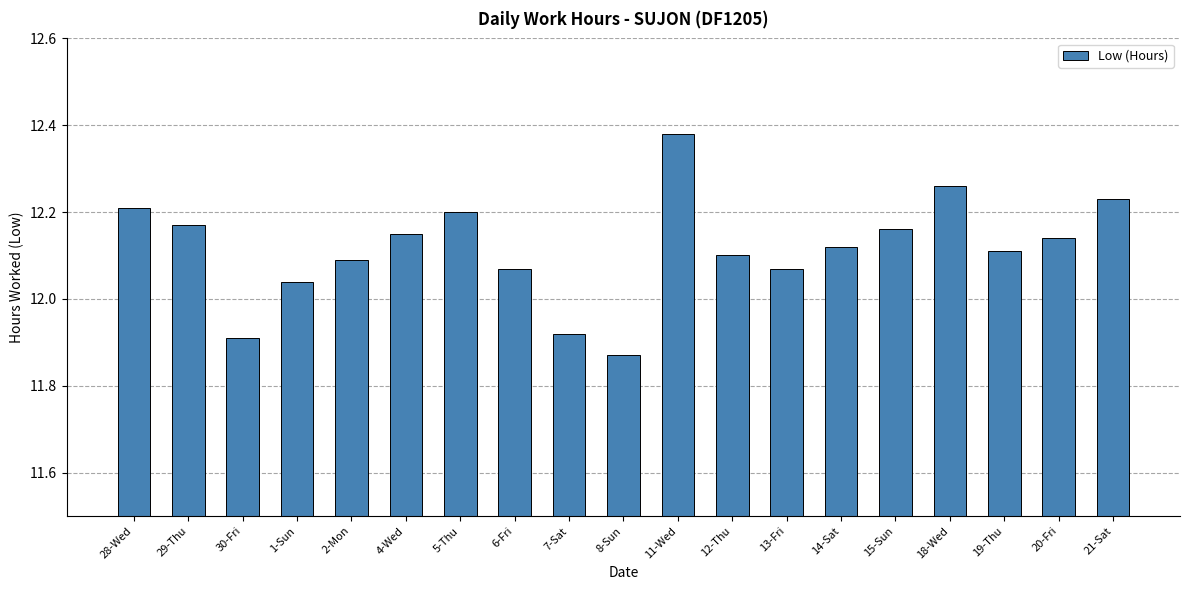

What is the difference between the values at 18-Wed and 13-Fri?

0.2